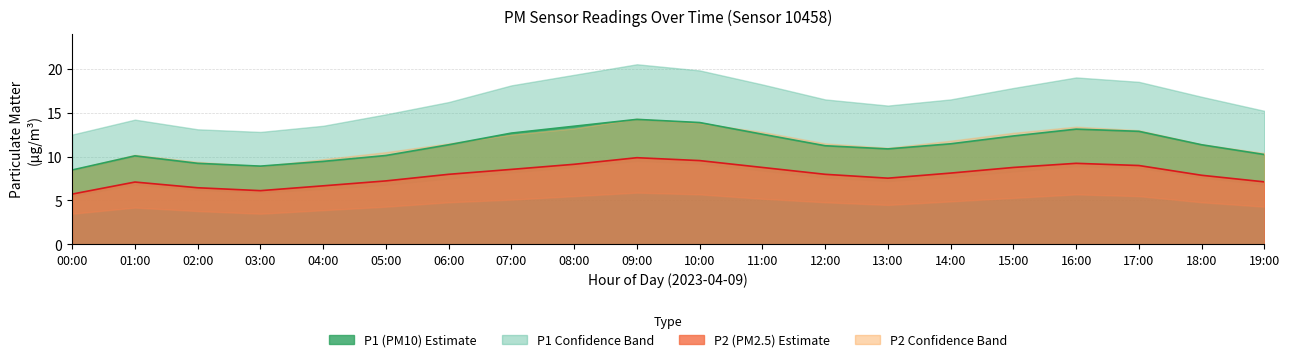

The value of P2 at 10:00 is 2.9. True or false?

False